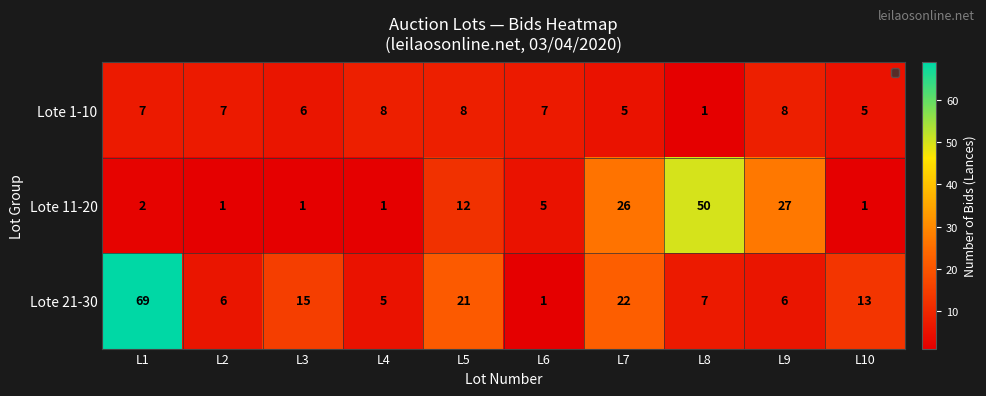

What is the greatest value displayed?

69